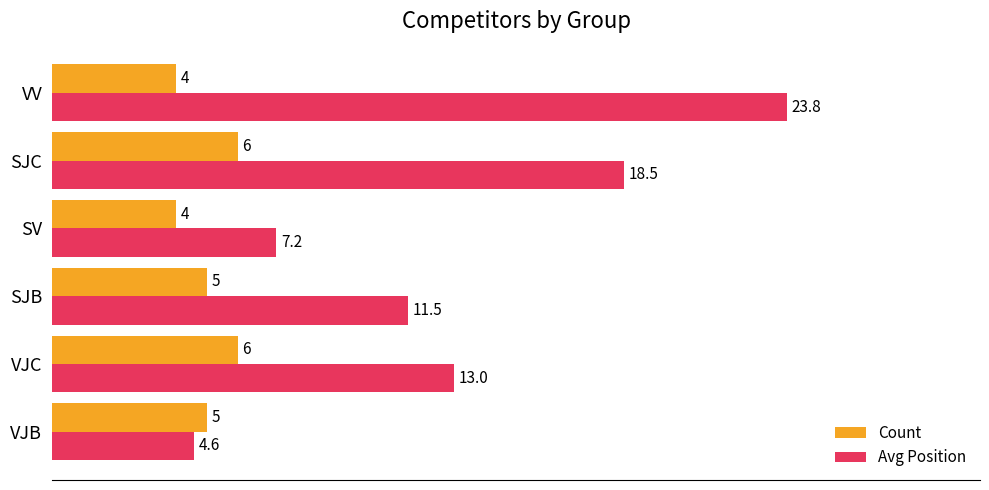

What is the sum of all Avg Position values?

78.6